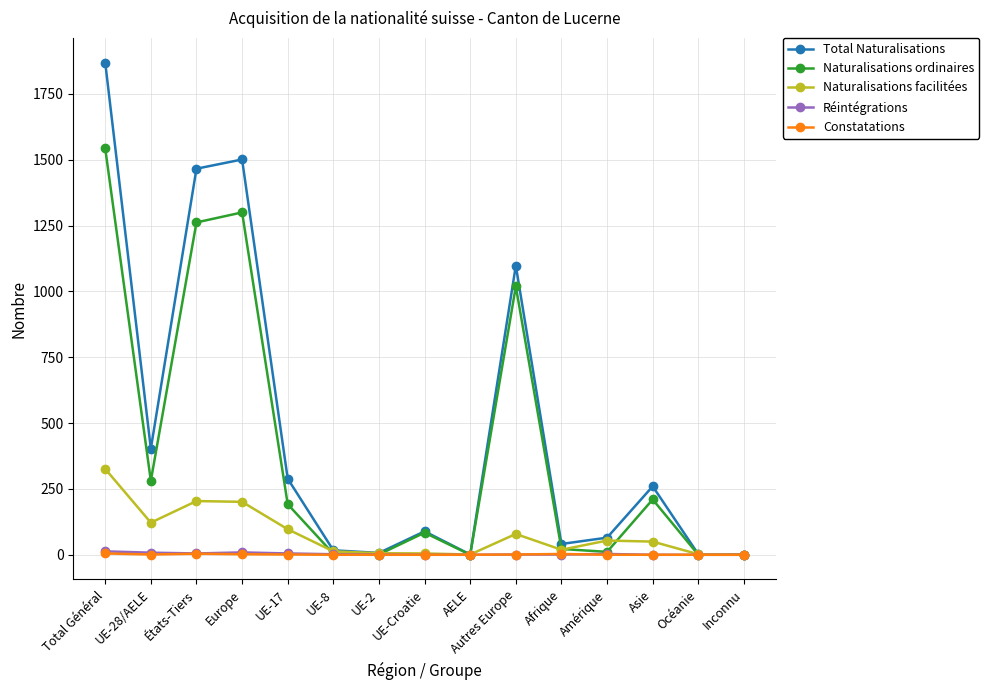

What is the difference between the highest and lowest values at Afrique?

40